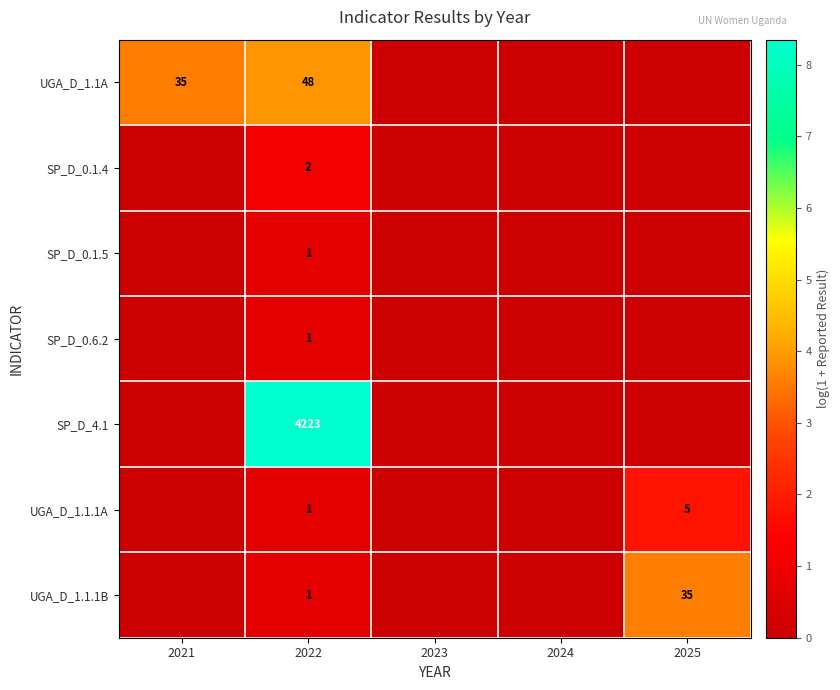

The value of UGA_D_1.1.1A at 2022 is 2. True or false?

False